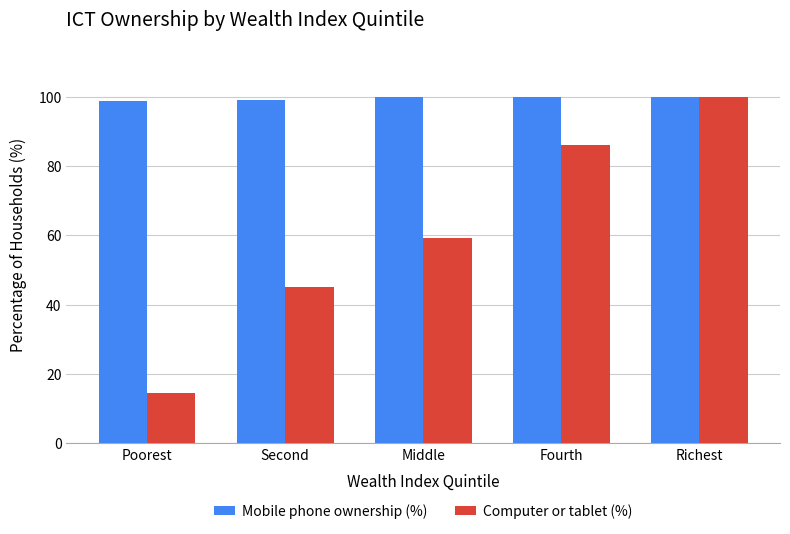

List the series in order of their overall mean, lowest first.

Computer or tablet (%), Mobile phone ownership (%)